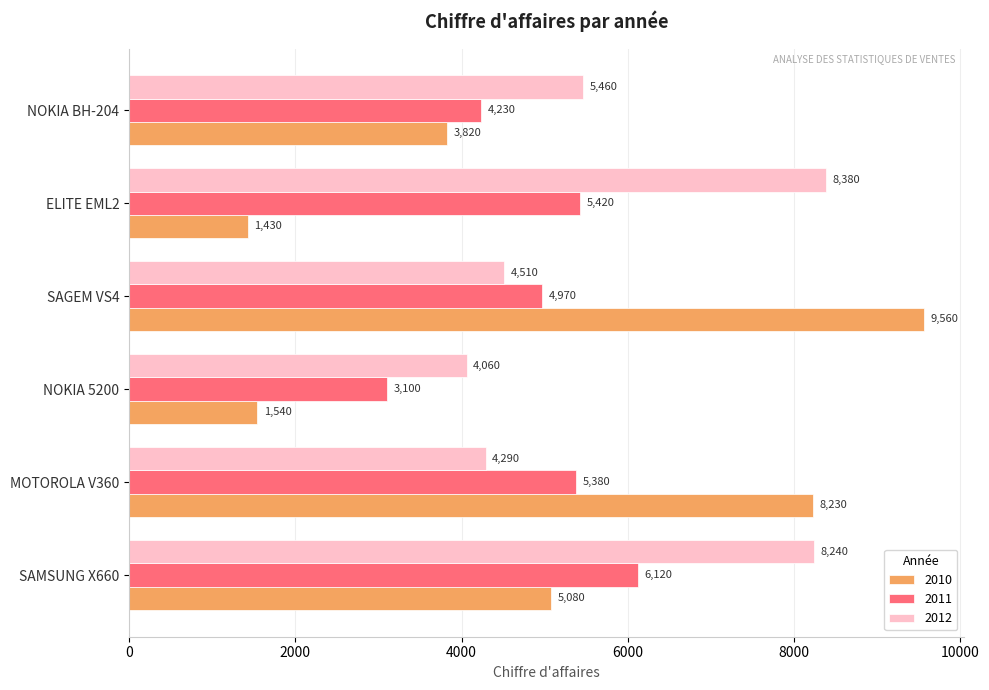

At which label is 2012 closest to 6220?

NOKIA BH-204